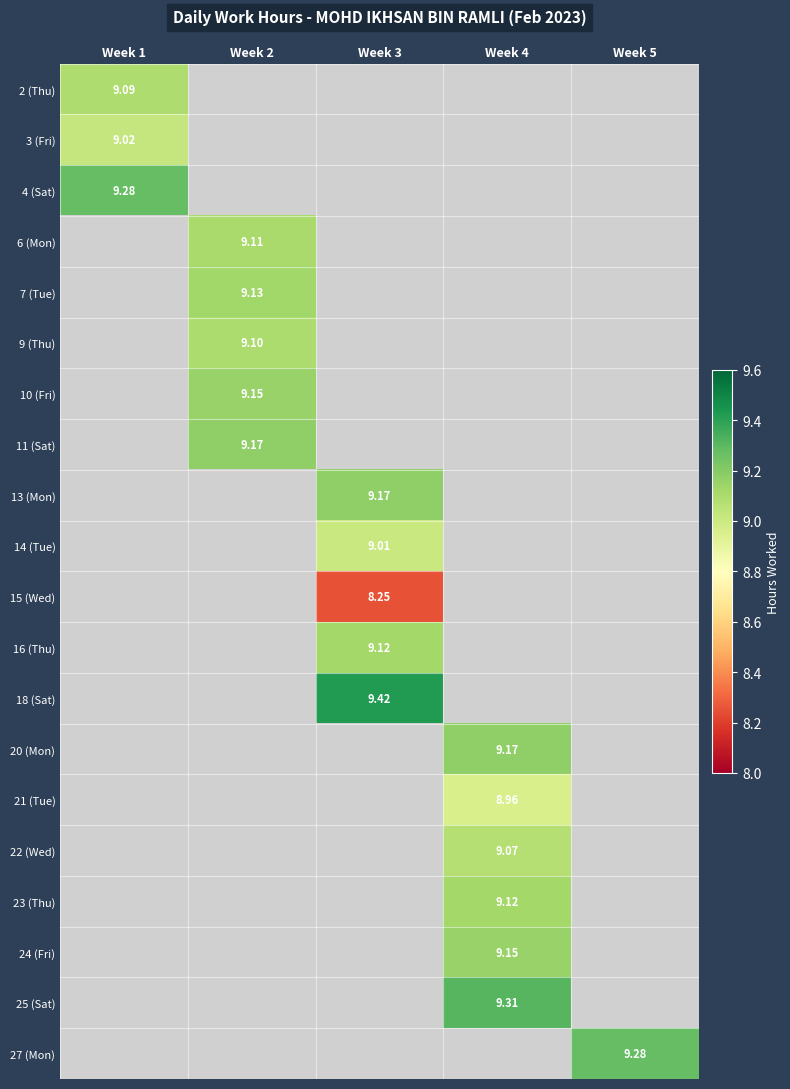

Which has a higher value, Week 1 or Week 4?

Week 4